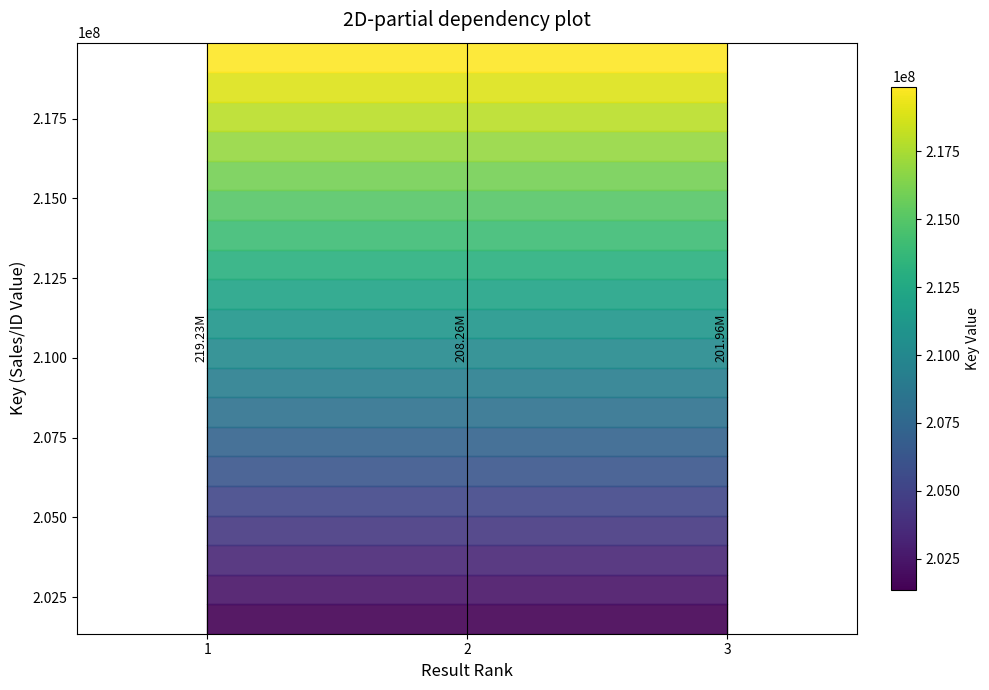

The value of Rank 3 at 3 is 1. True or false?

False